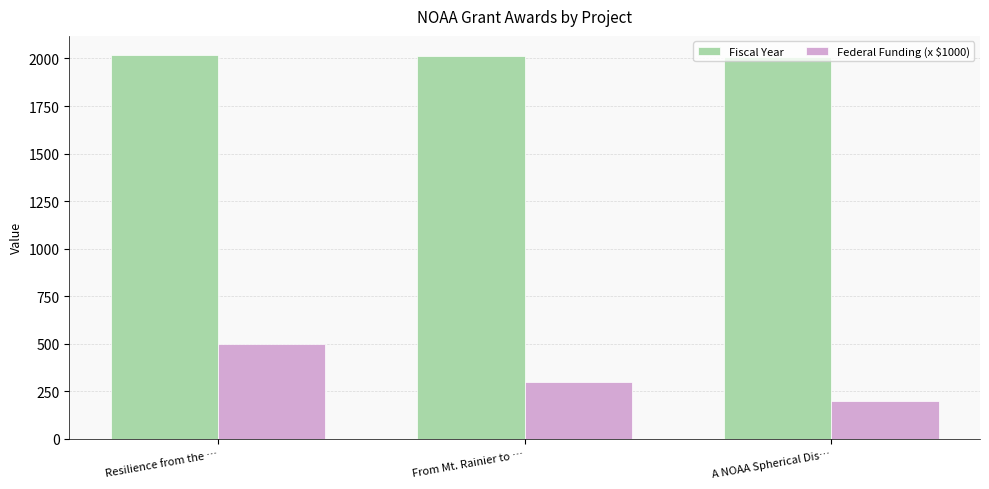

True or false: Fiscal Year has a value of 2018.0 at Resilience from the ….

True